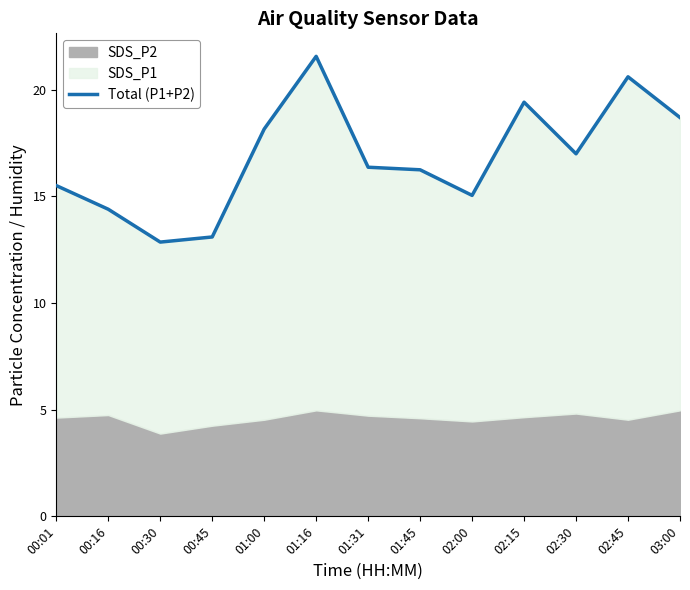

At which category does the data reach its first local valley?

00:30